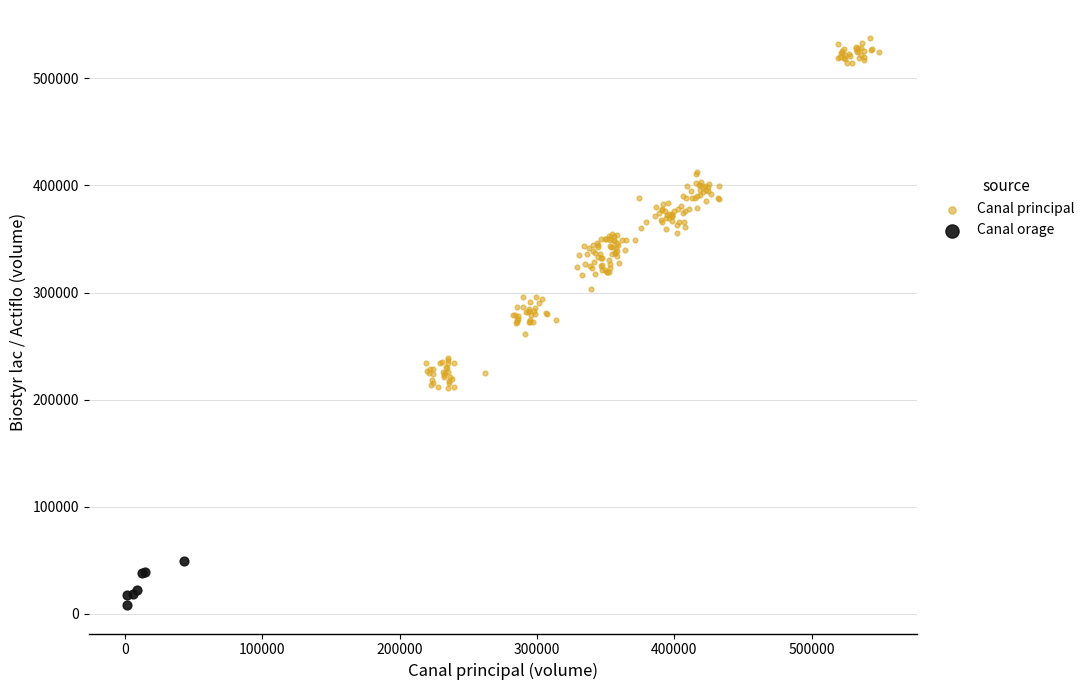

Which series reaches the minimum Y coordinate?

Canal orage